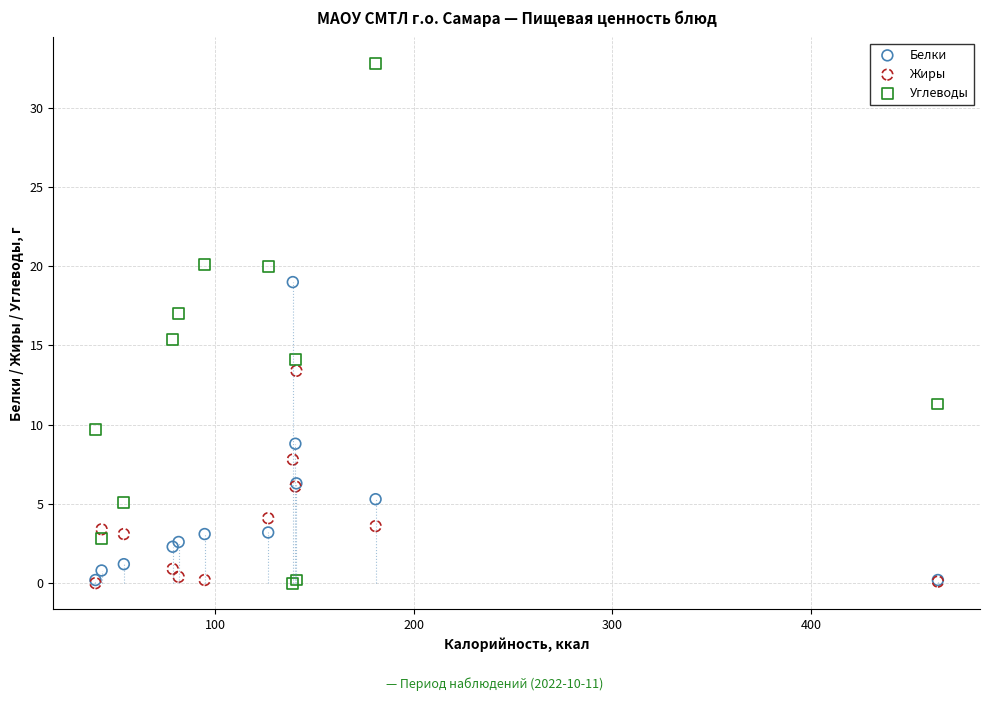

In the Углеводы series, what Y value is closest to 16?

15.4